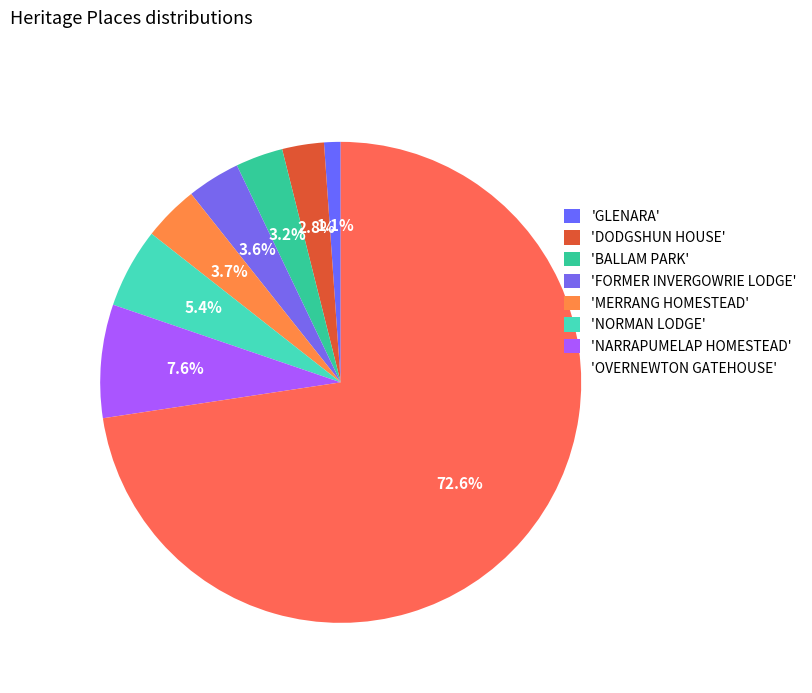

How many segments does this pie chart have?

8